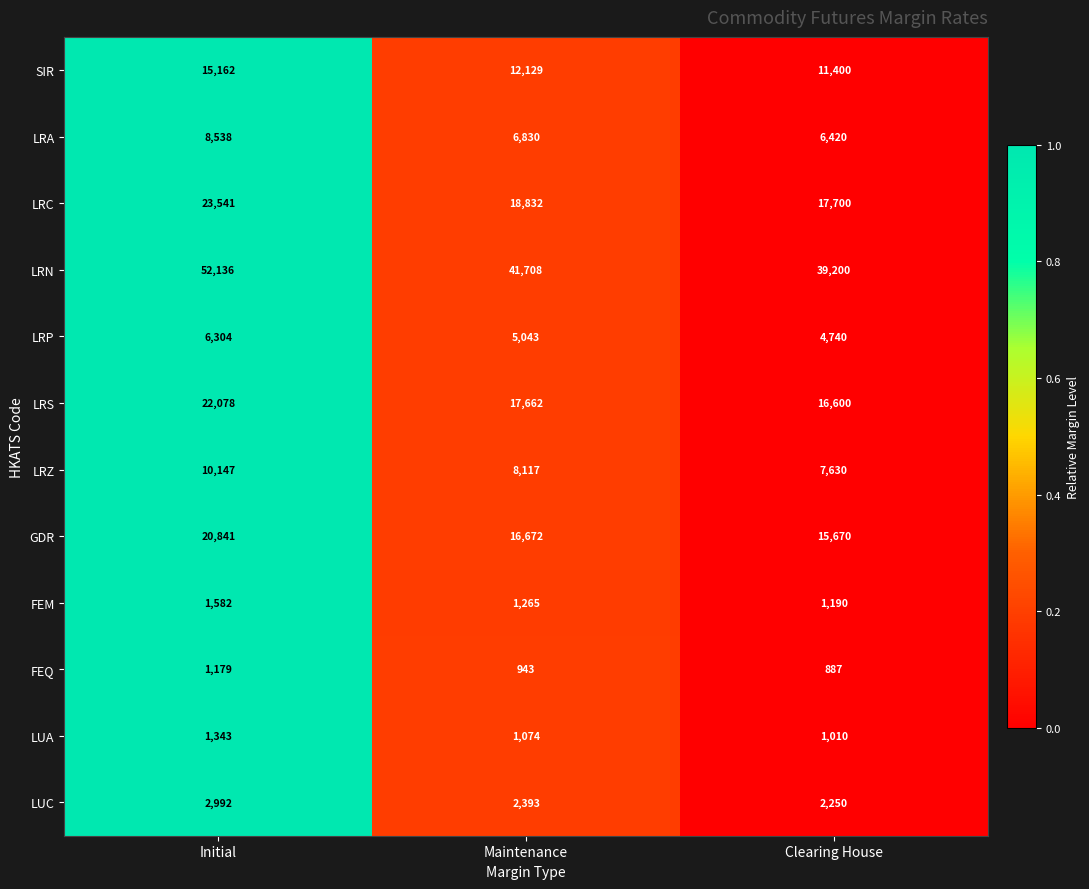

The LRP series shows 3206 at Maintenance. True or false?

False